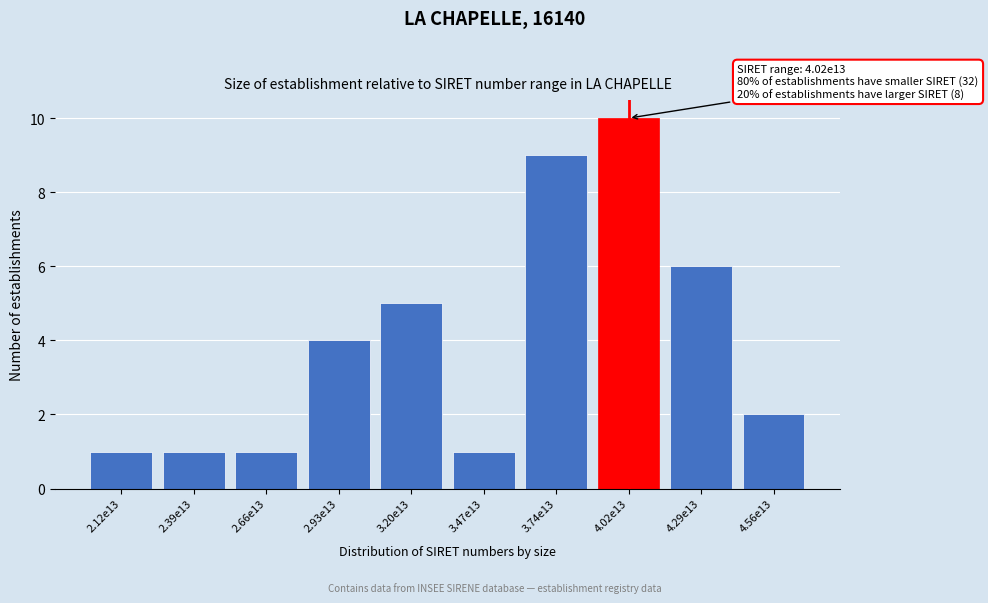

Reading left to right, list all the values displayed in this chart.

1	1	1	4	5	1	9	10	6	2